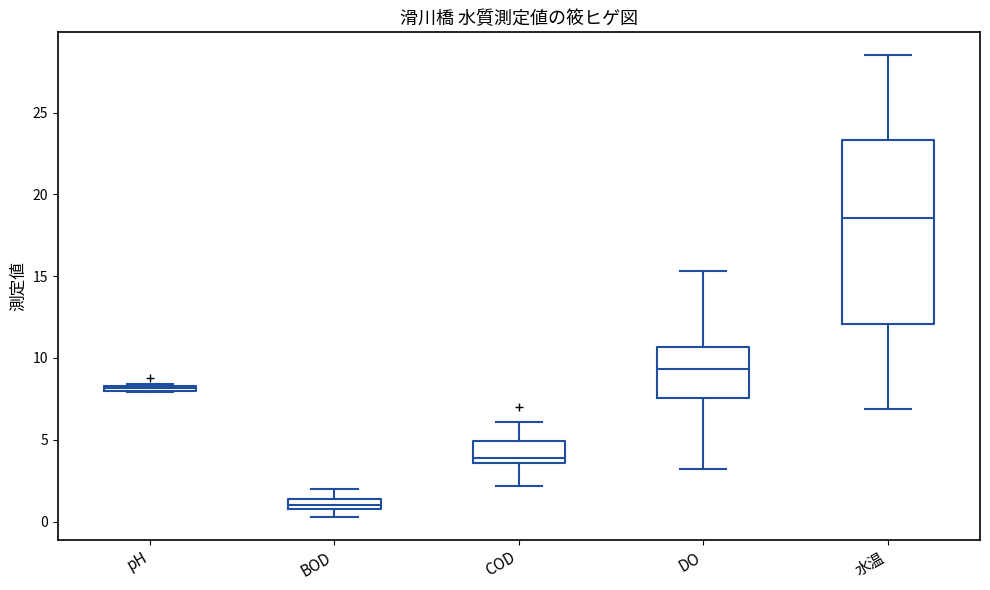

Which box's median line is the highest?

水温